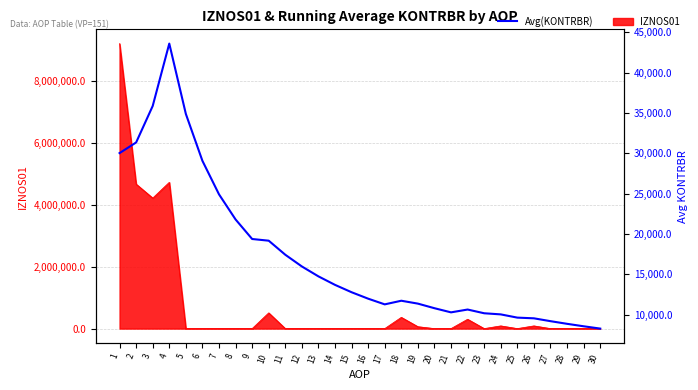

Reading left to right, list all the values displayed in this chart.

1=30020.8	2=31339.6	3=35860.9	4=43592.2	5=34873.7	6=29061.5	7=24909.8	8=21796.1	9=19374.3	10=19165.5	11=17423.2	12=15971.2	13=14742.7	14=13689.6	15=12777.0	16=11978.4	17=11273.8	18=11724.0	19=11365.8	20=10797.5	21=10283.3	22=10633.5	23=10171.2	24=10032.2	25=9630.9	26=9545.1	27=9191.6	28=8863.5	29=8557.8	30=8272.6